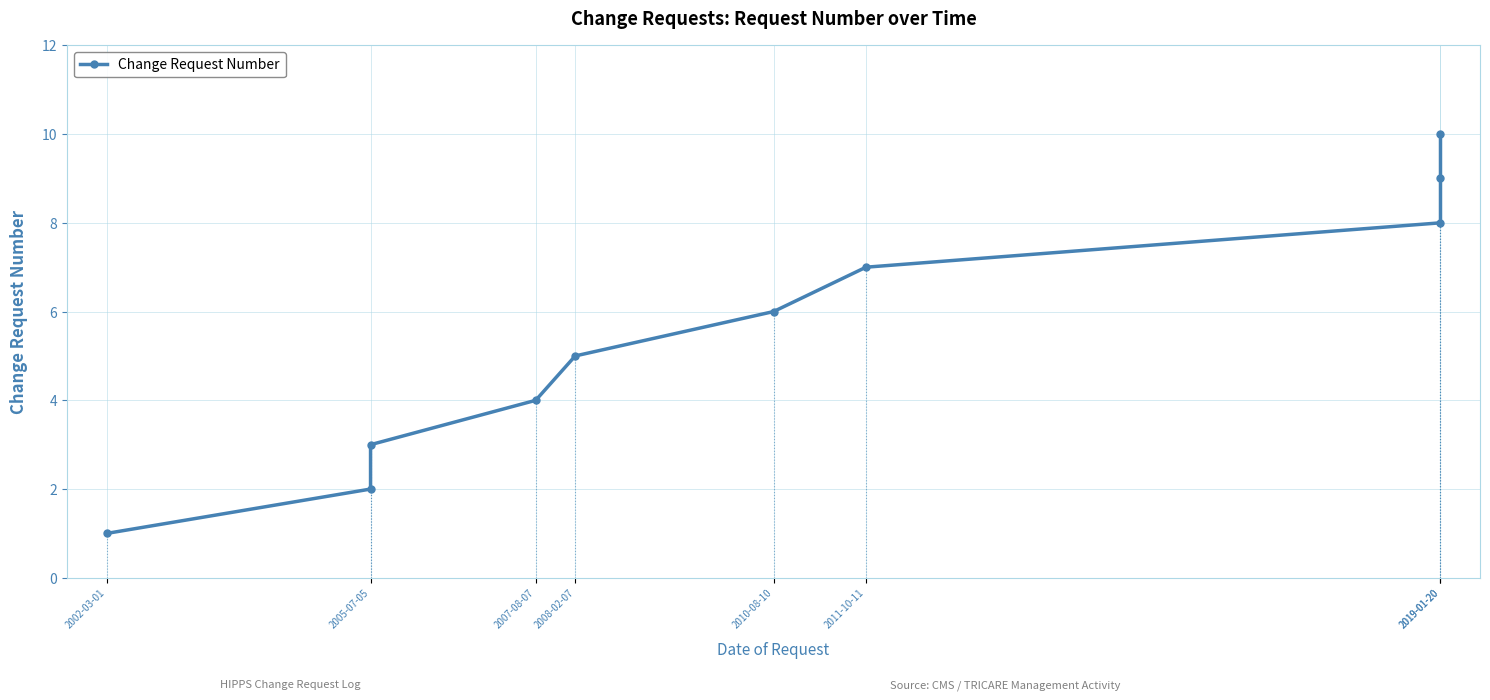

What is the change in value from 2010-08-10 to 2019-01-20?

+3